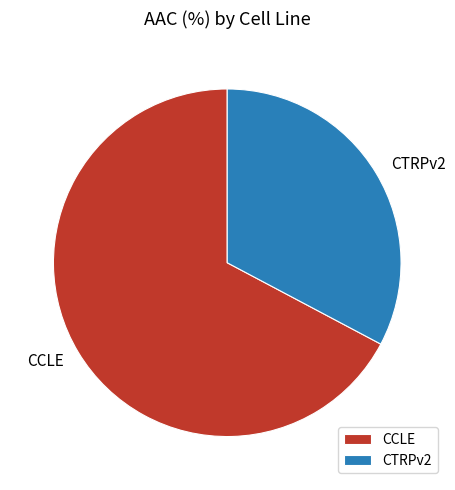

Which has a higher value, CTRPv2 or CCLE?

CCLE